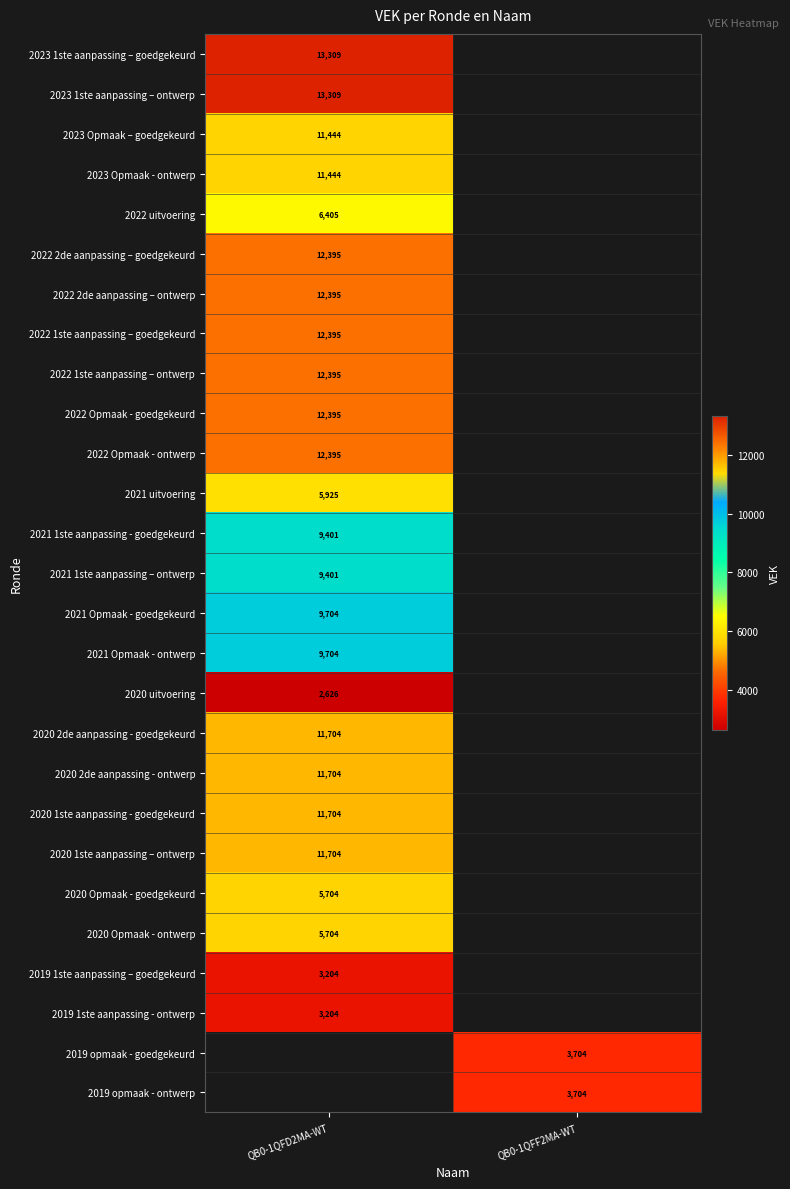

The value of 2020 Opmaak - ontwerp at QB0-1QFD2MA-WT is 5704. True or false?

True